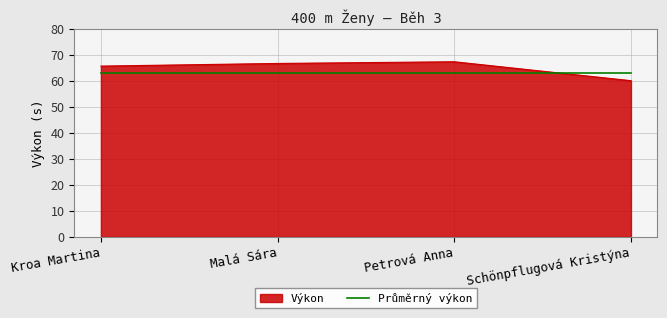

Rank the series by their maximum value, from lowest to highest.

Průměrný výkon, Výkon